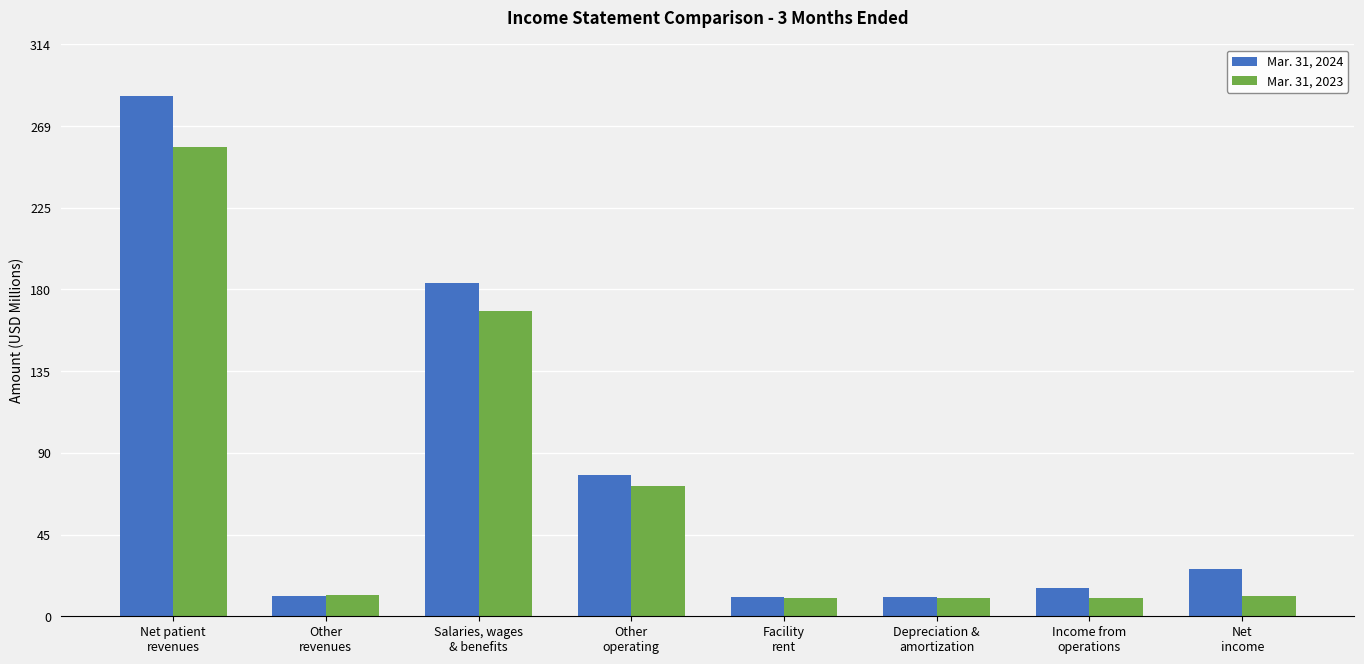

Which series has the largest range (max minus min)?

Mar. 31, 2024